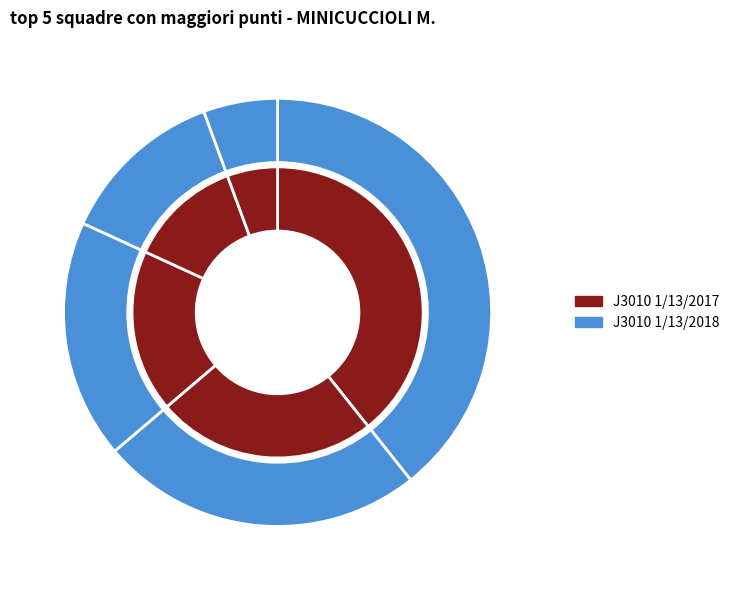

How much of the chart is everything except TRI TEAM BRIANZA?

96.6%